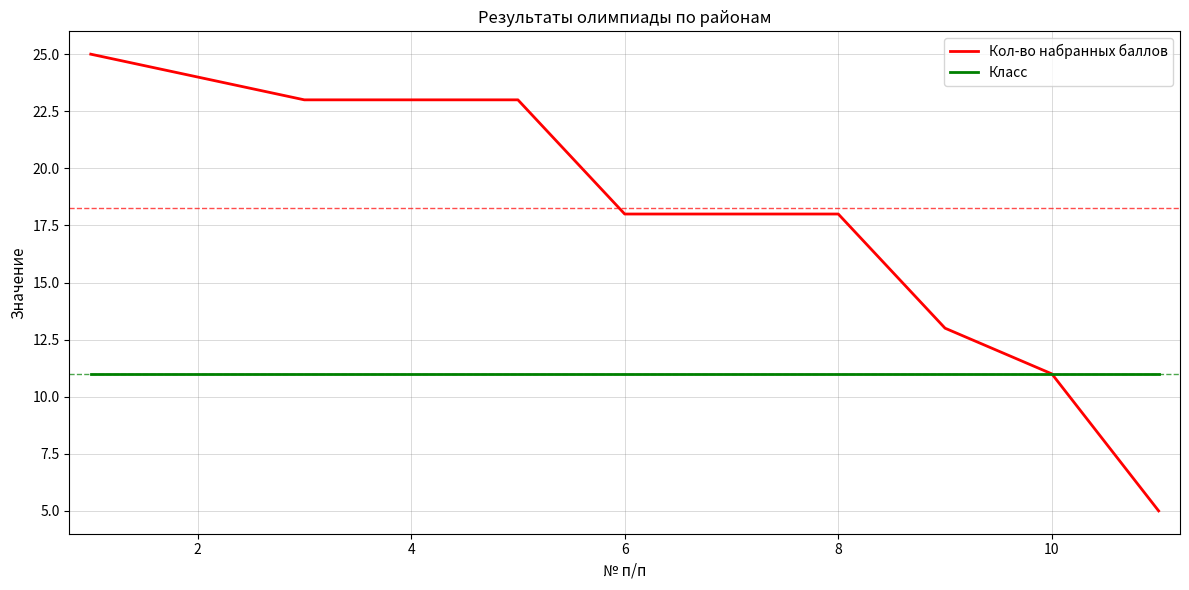

Which series has the largest total across all categories?

Кол-во набранных баллов